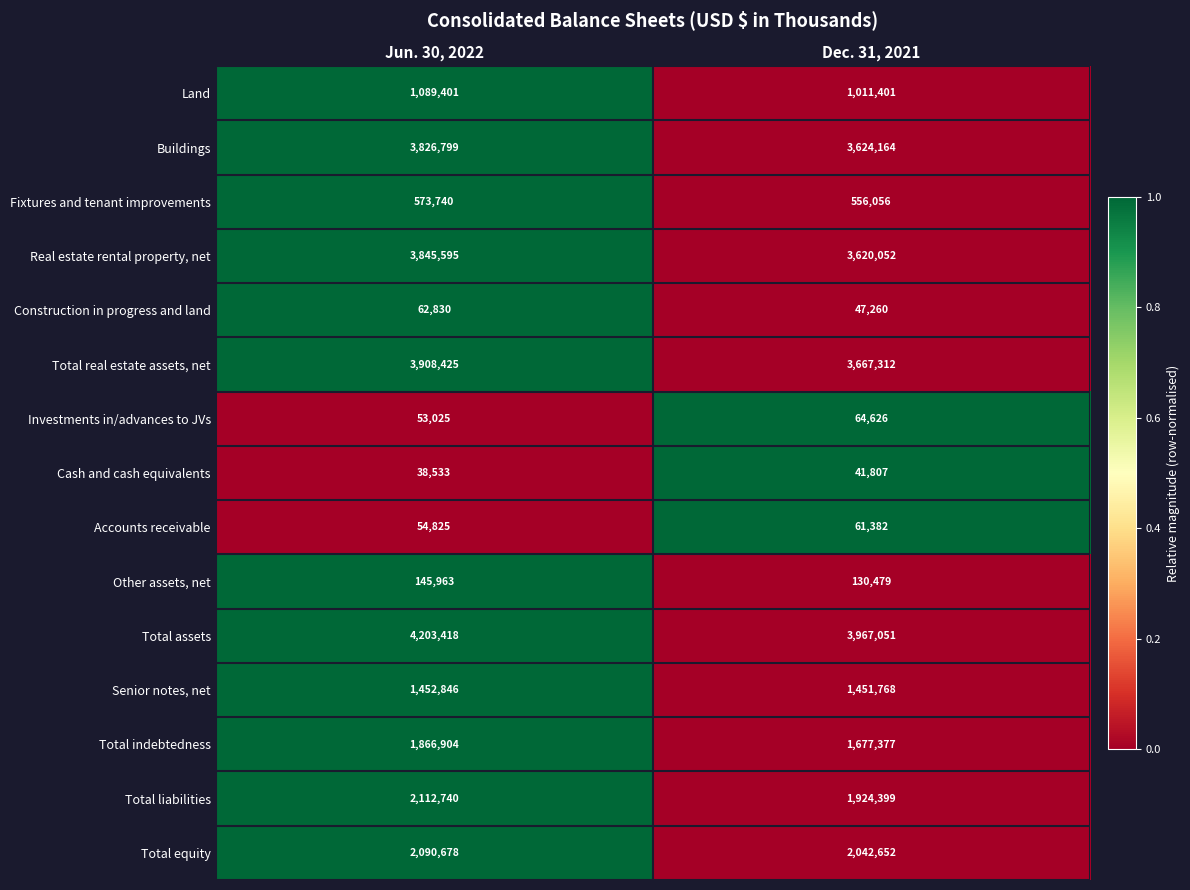

At which label is Accounts receivable closest to 58103?

Jun. 30, 2022